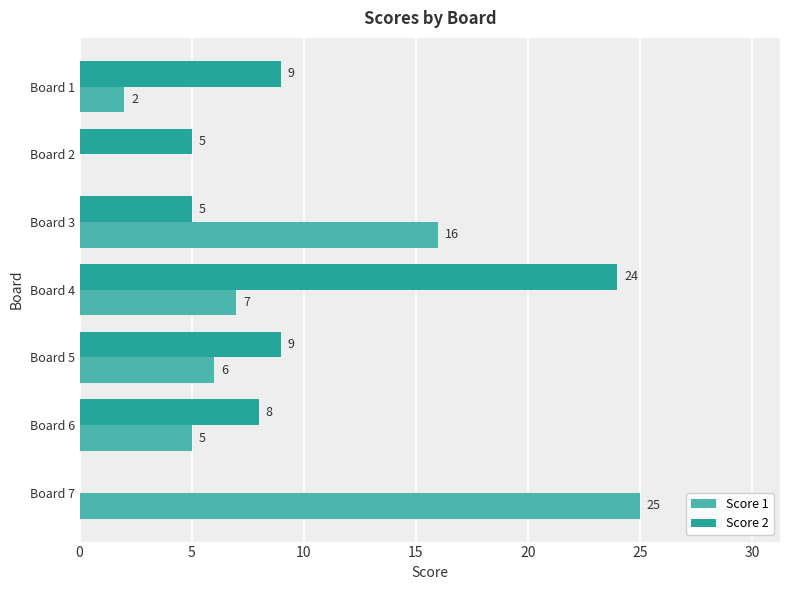

What is the sum of the Score 2 values at Board 4 and Board 1?

33